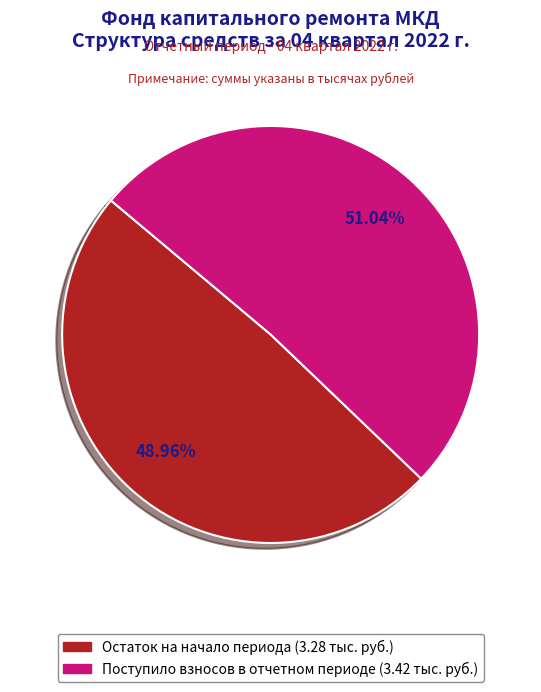

Does any single category account for the majority?

Yes